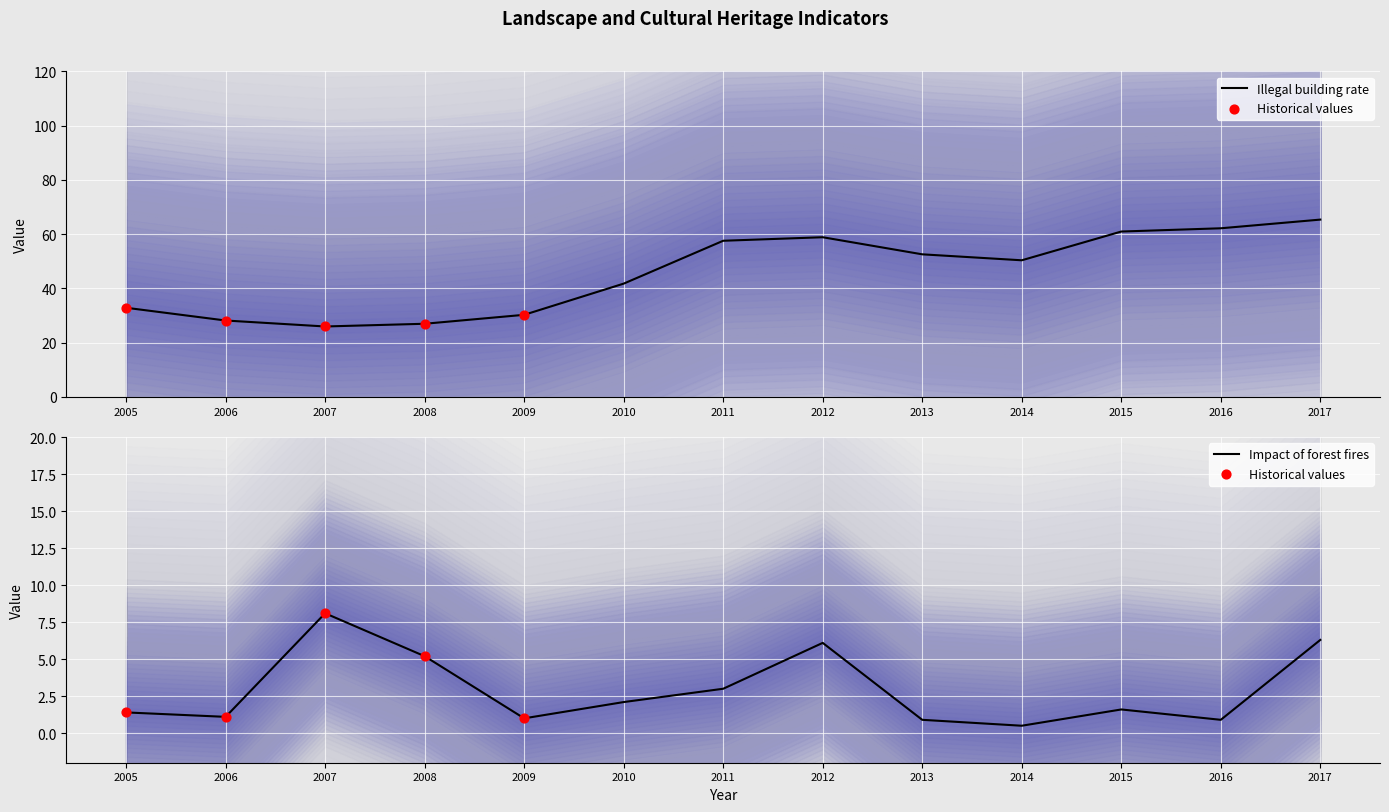

What is the total value across all series at 2008?

32.2